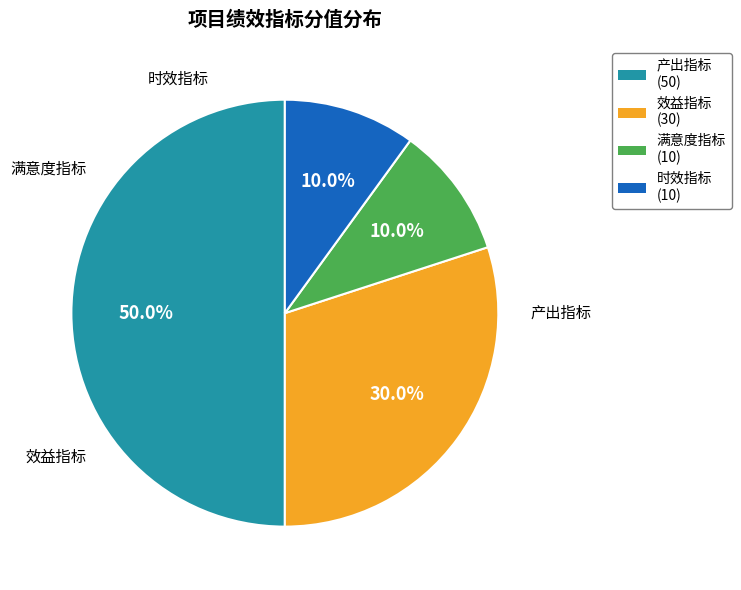

Does 满意度指标 represent more than half of the total?

No